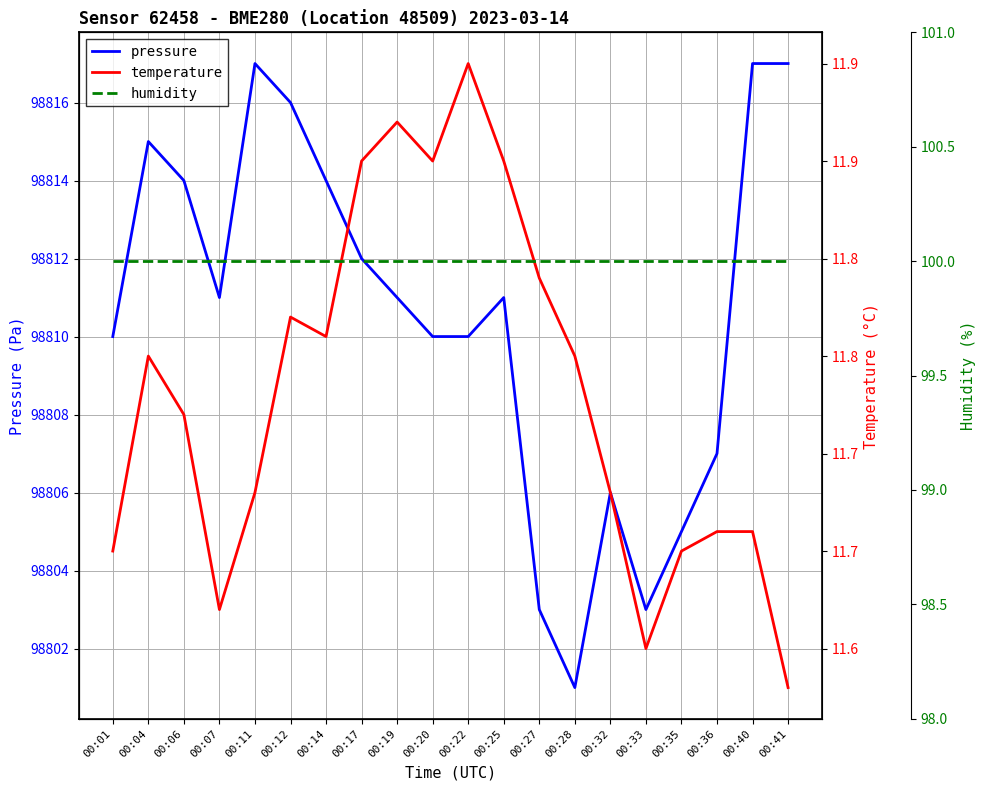

True or false: pressure and temperature cross at least once.

False